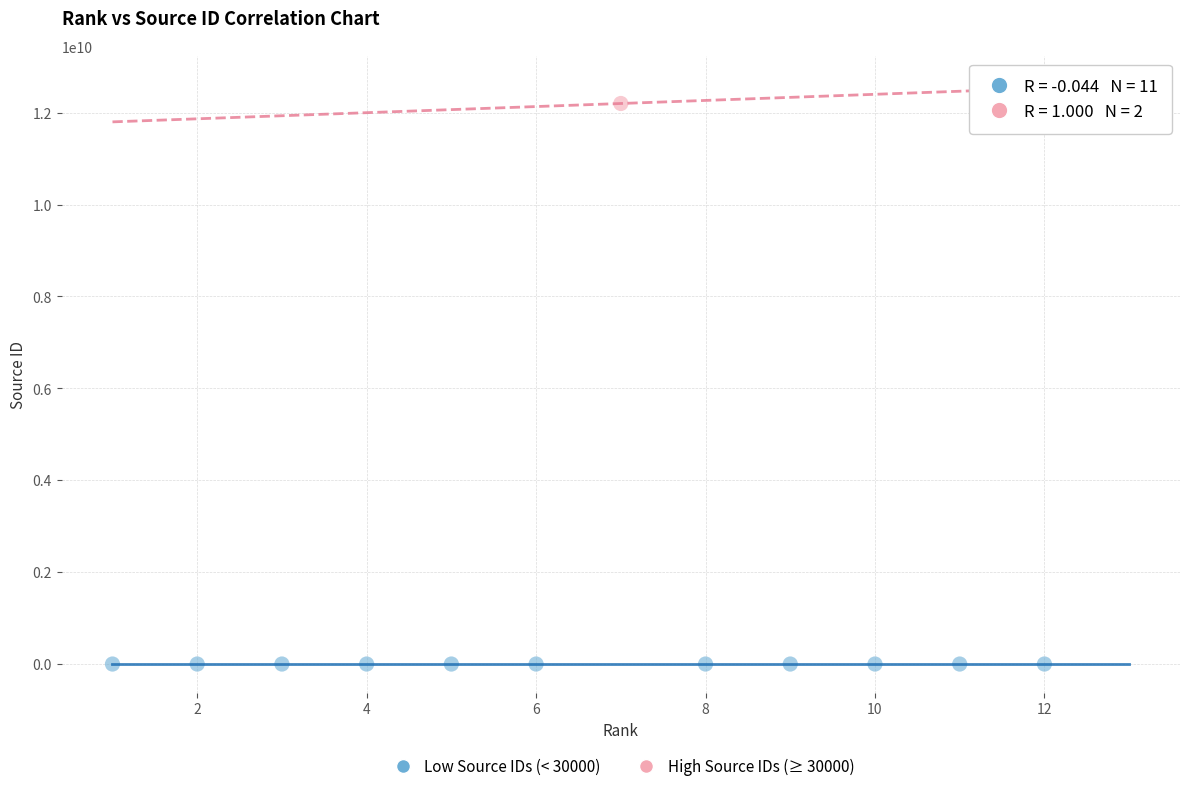

Which series has the largest Y range (max minus min)?

High Source IDs (≥ 30000)